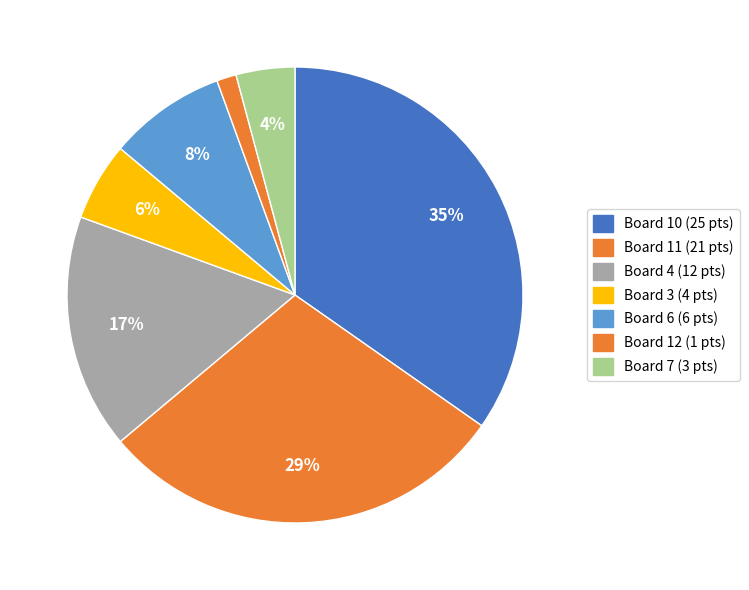

Count the number of slices in the pie.

7